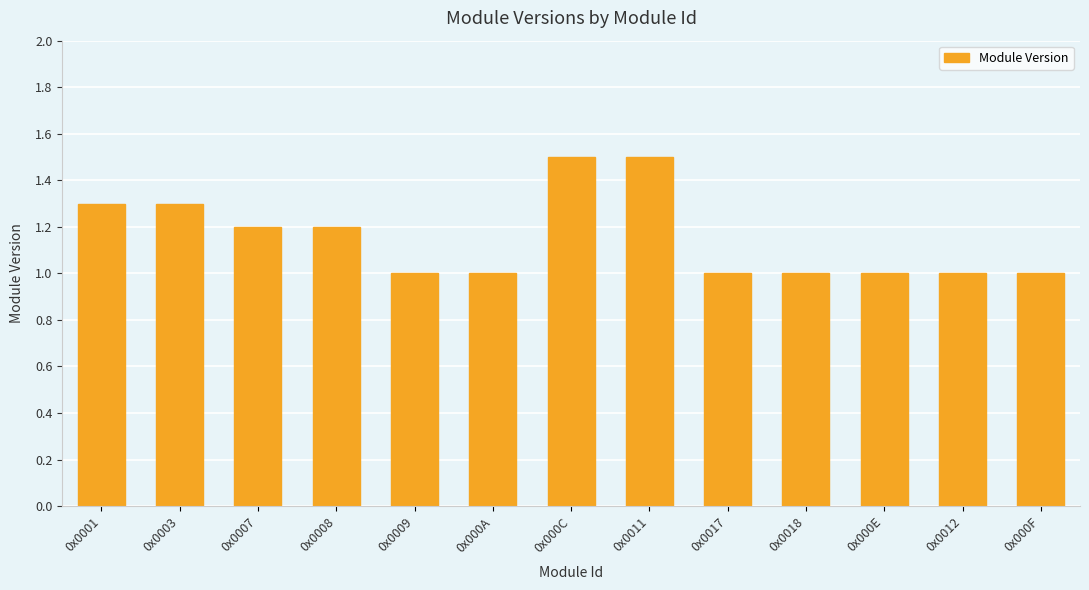

What is the minimum value shown in the chart?

1.0